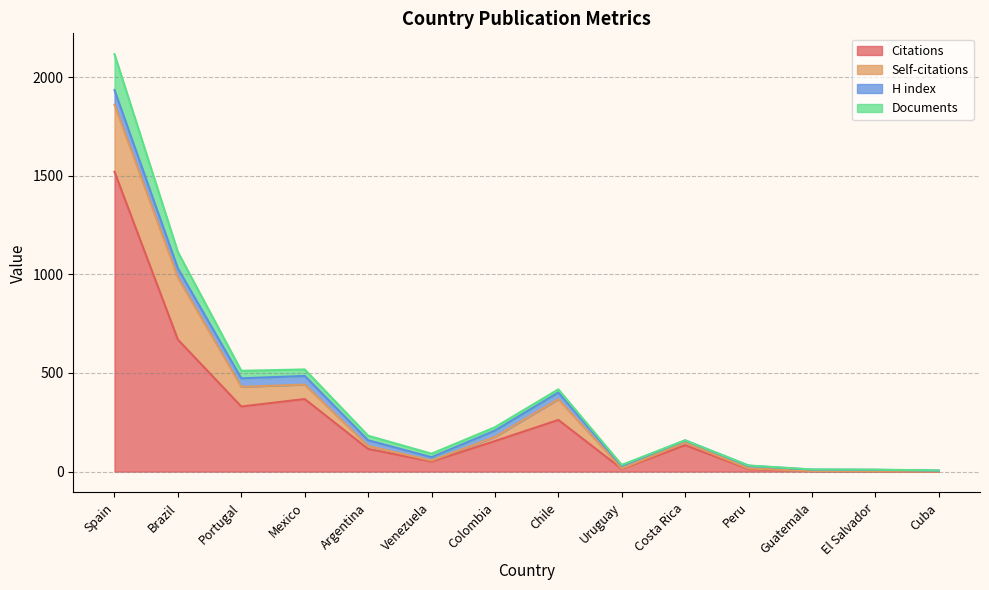

How many values in Citations are above zero?

13